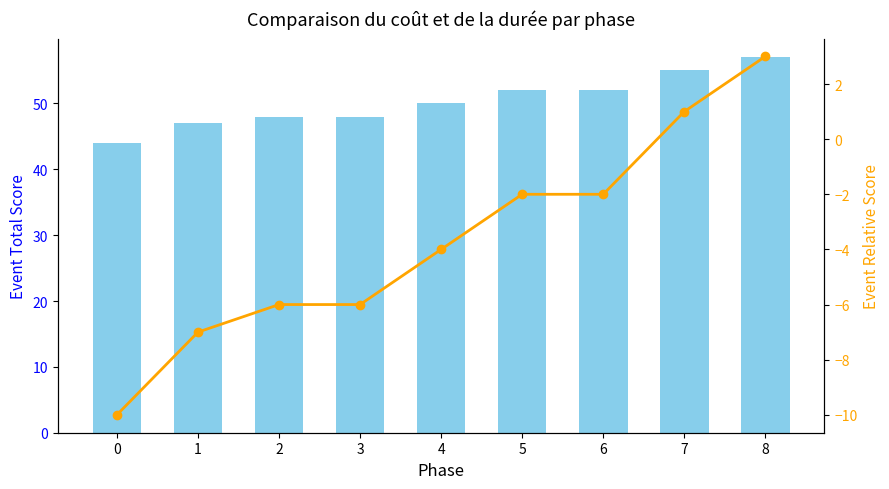

How many negative values does the Event Relative Score series have?

7